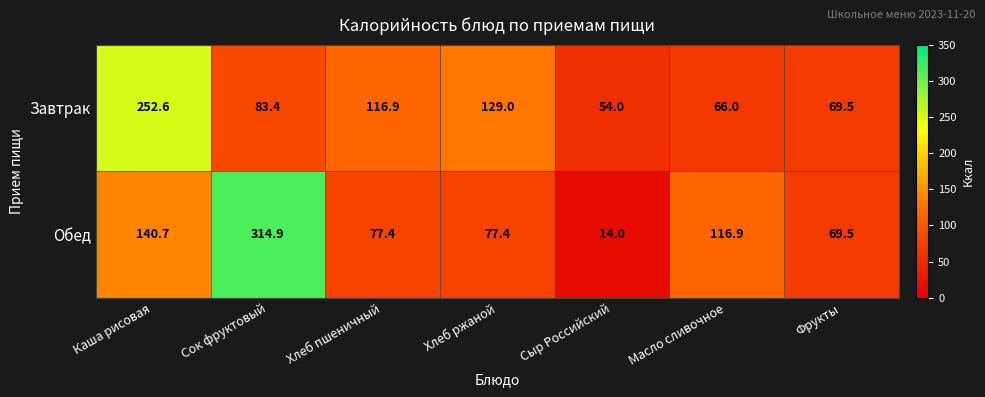

Which label corresponds to the smallest value in the chart?

Сыр Российский